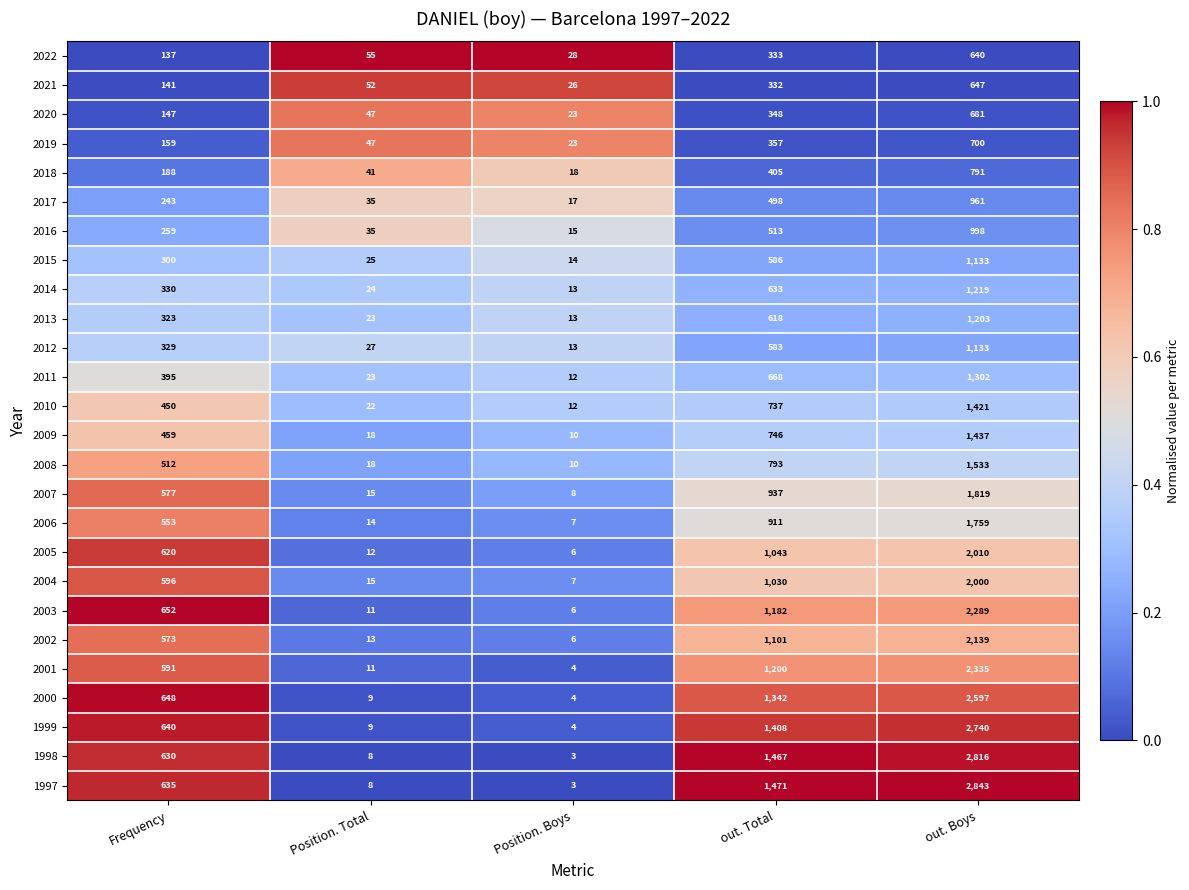

At which label does 2005 reach its minimum?

Position. Boys